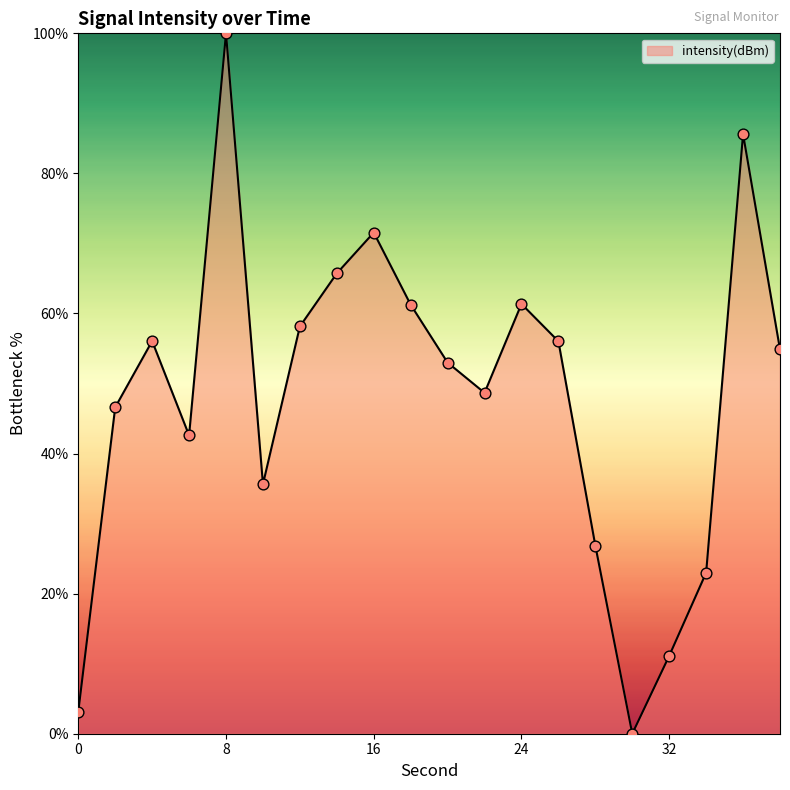

What is the maximum value shown in the chart?

100.0